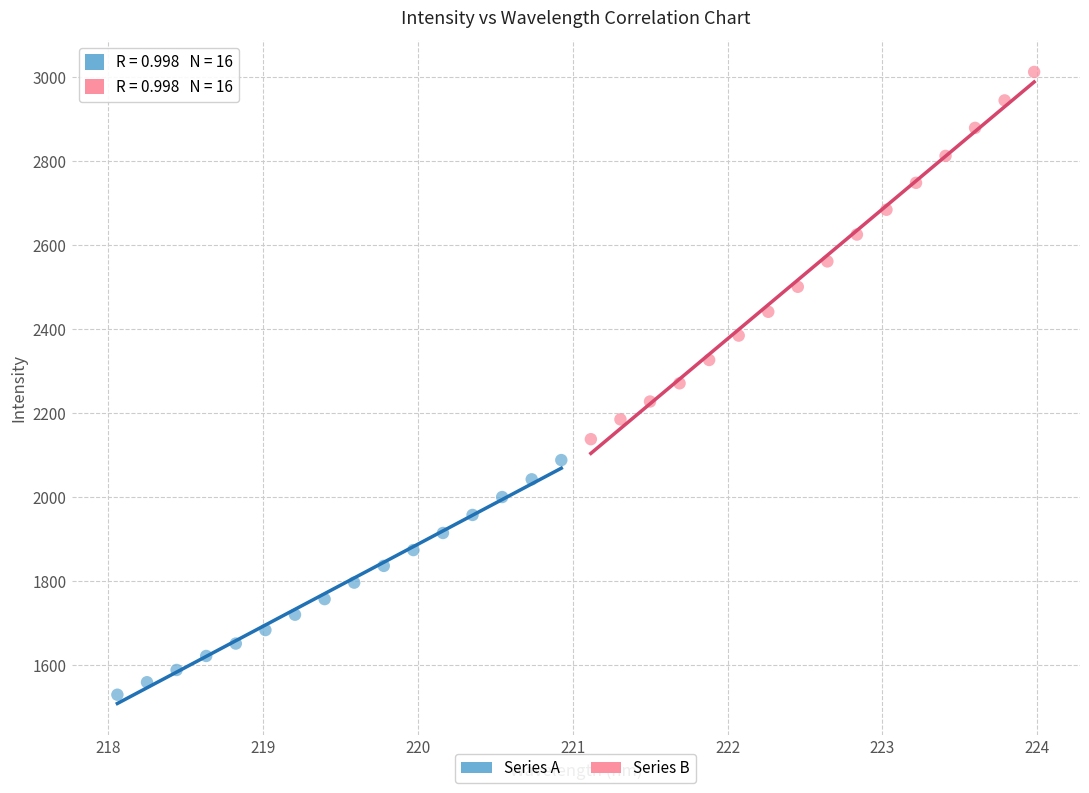

Which series contains the lowest Y value?

Series A